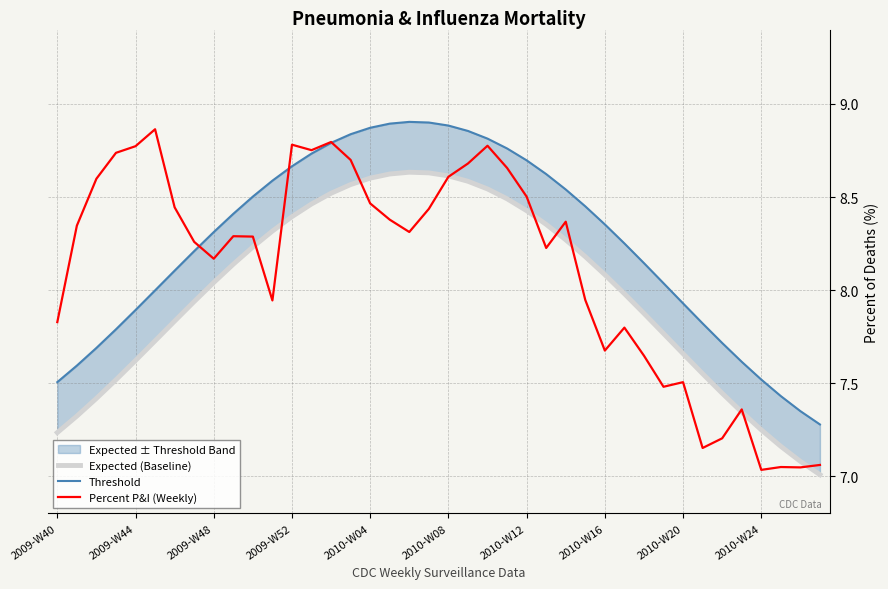

How many lines are shown in the chart?

3